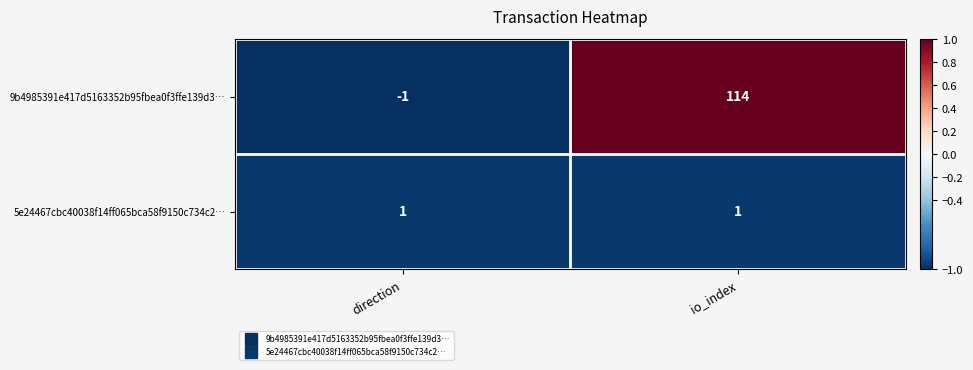

At how many categories does at least one series exceed 0?

2